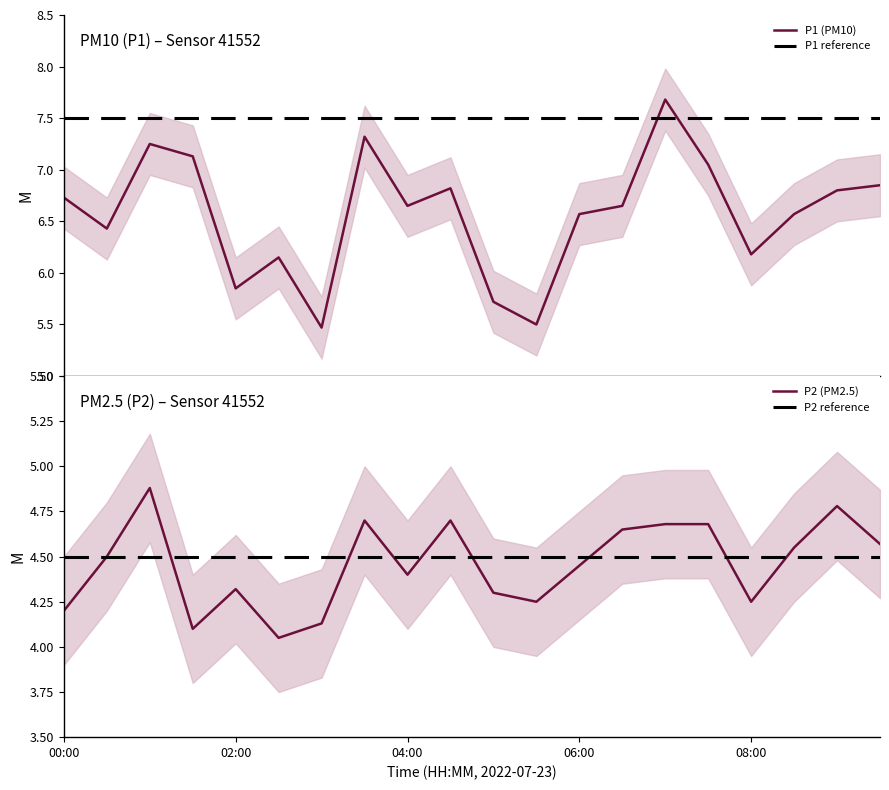

Read the PM2.5 (P2) value at 04:00.

4.4